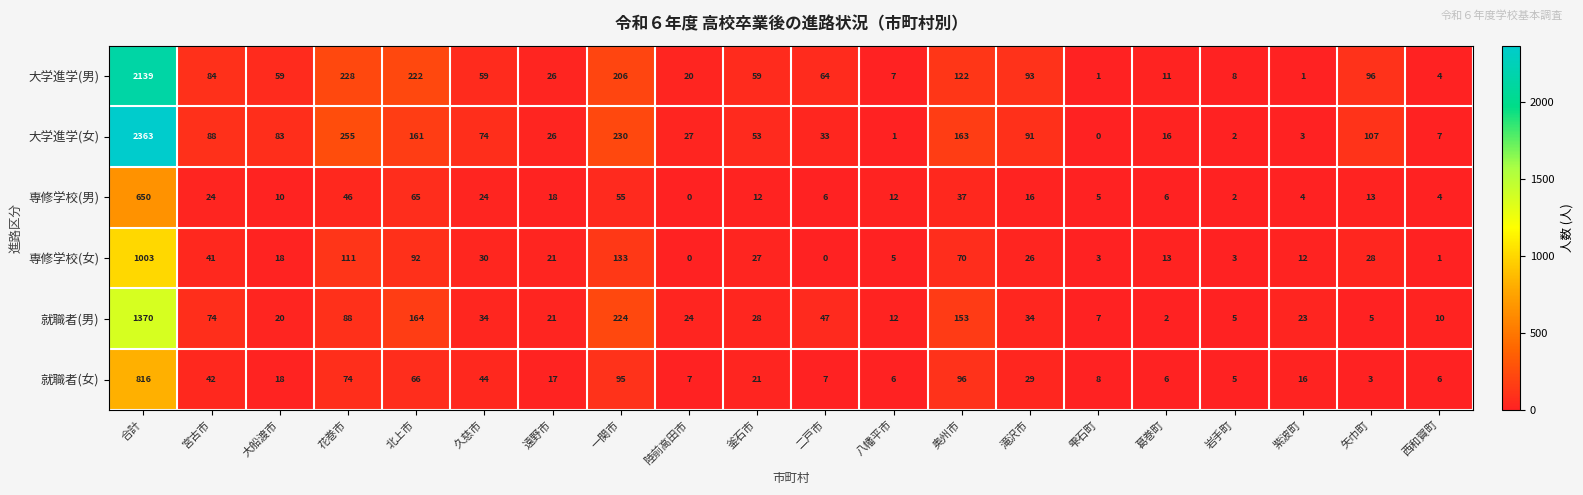

Which series changed the most between 遠野市 and 八幡平市?

大学進学(女)